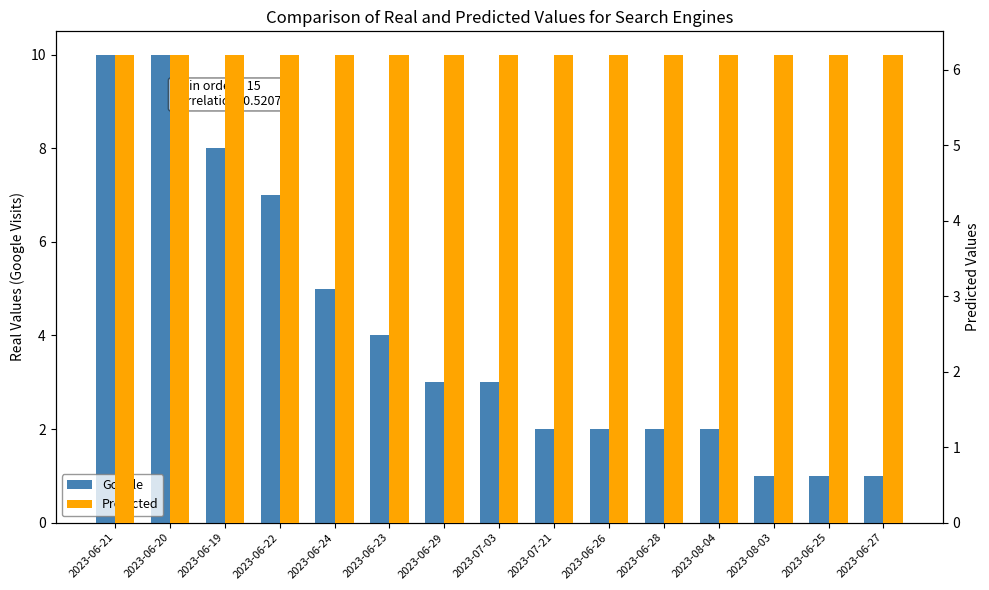

Rank the series by their average value, from highest to lowest.

Predicted, Google